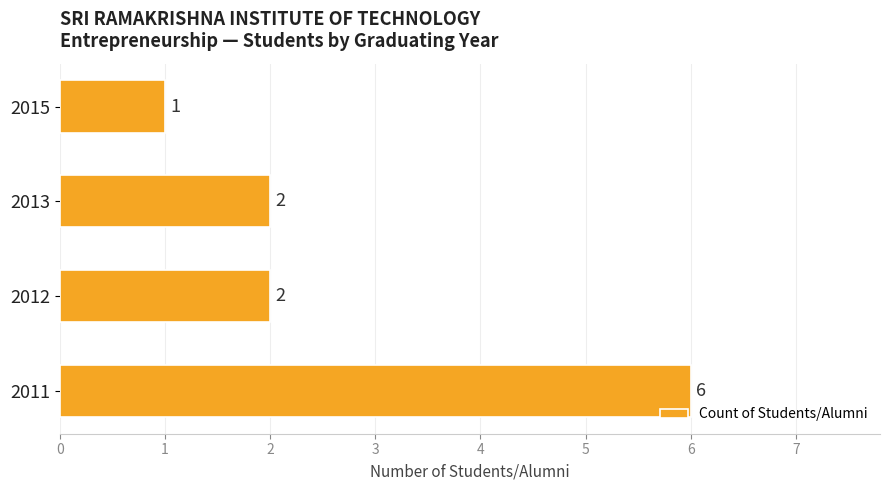

Reading bottom to top, transcribe all the data shown in this chart.

2011=6	2012=2	2013=2	2015=1